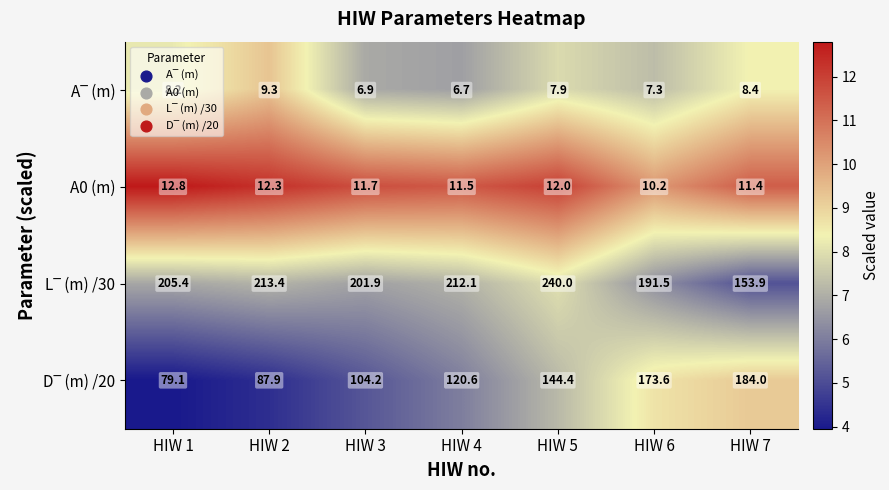

What is the difference between the highest and lowest values at HIW 2?

204.1